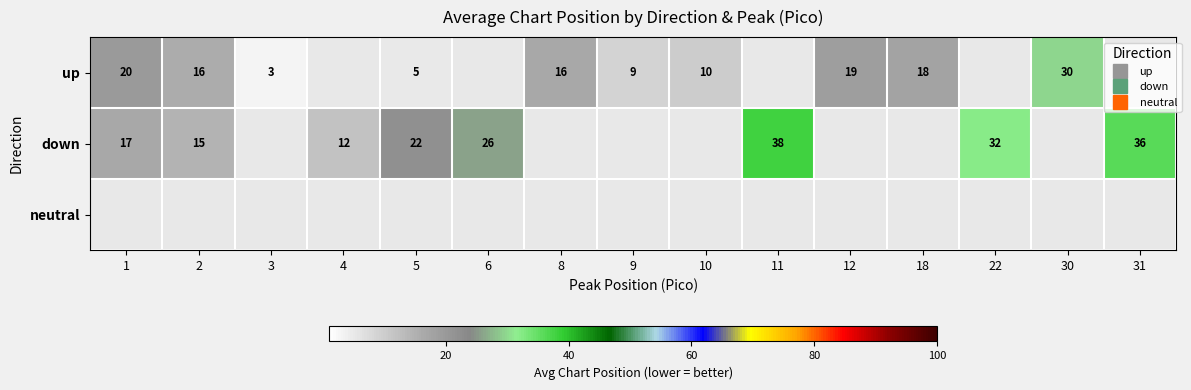

What is the minimum value shown in the chart?

3.0